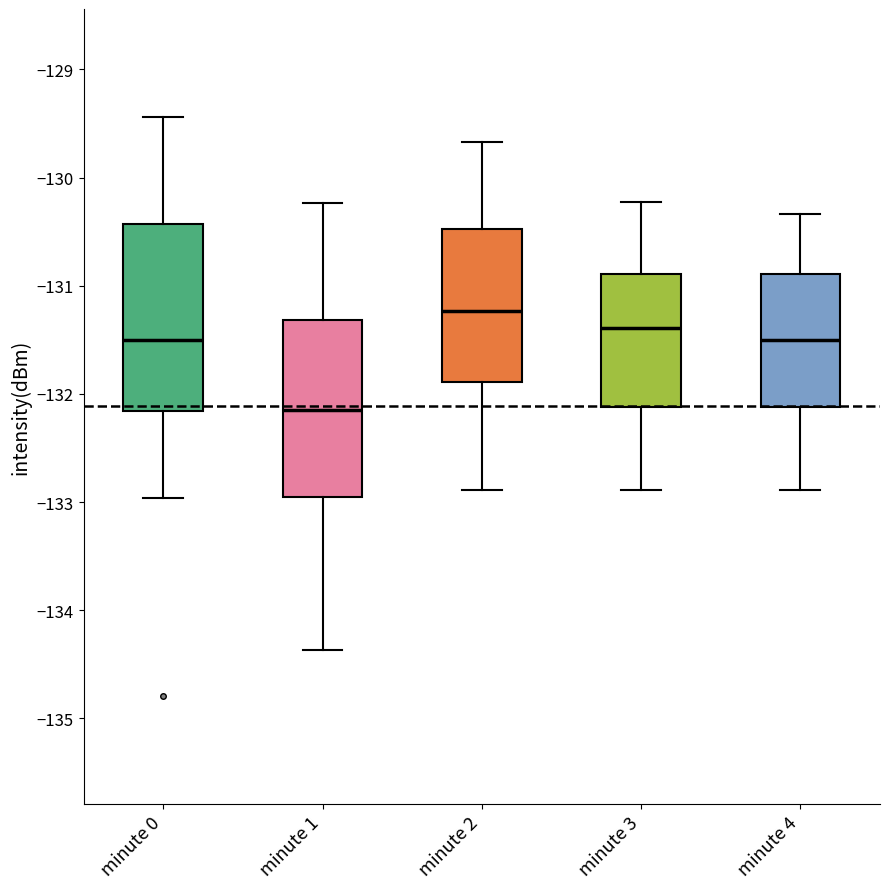

Reading left to right, transcribe this box plot: for each box, give where its median line is, the range the box spans, and where its two whiskers end, as read against the y-axis. The values are not printed on the chart, so give them approximately, as read against the axis.

minute 0: median -131.5, box -132.2 to -130.4, whiskers -133.0 to -129.4
minute 1: median -132.2, box -133.0 to -131.3, whiskers -134.4 to -130.2
minute 2: median -131.2, box -131.9 to -130.5, whiskers -132.9 to -129.7
minute 3: median -131.4, box -132.1 to -130.9, whiskers -132.9 to -130.2
minute 4: median -131.5, box -132.1 to -130.9, whiskers -132.9 to -130.3